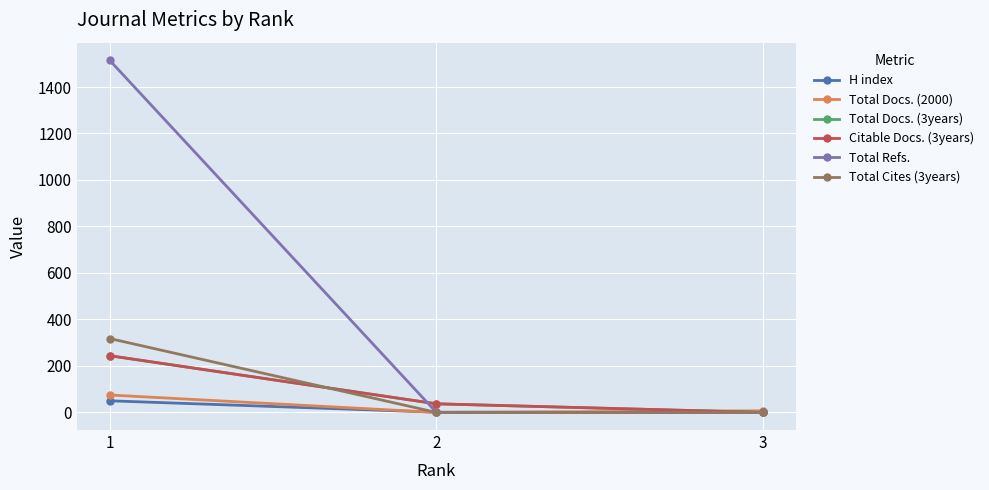

What is the average value of the Total Cites (3years) series?

106